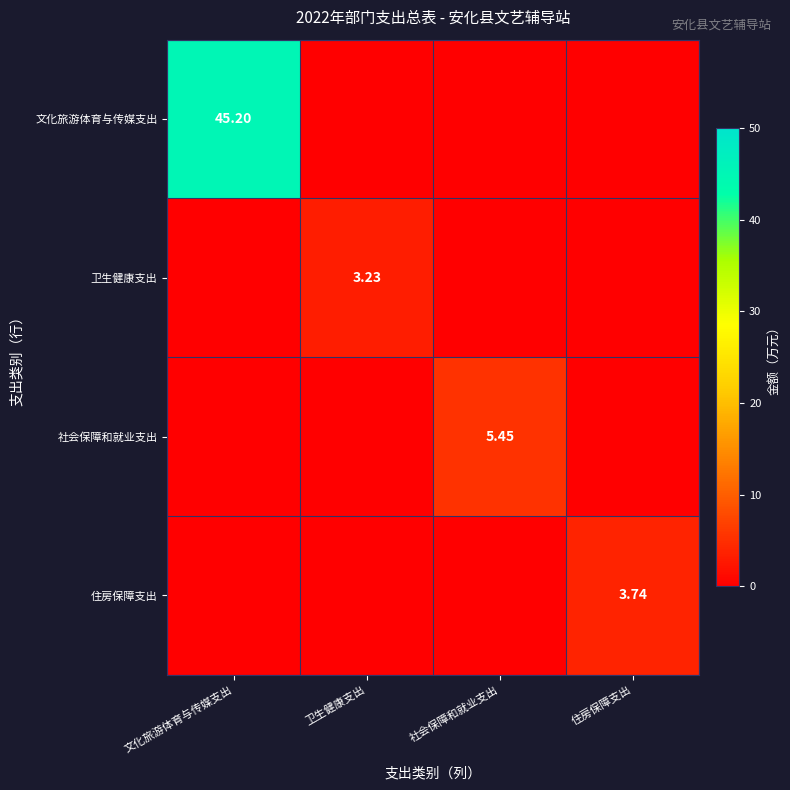

Count the number of data series in this chart.

4